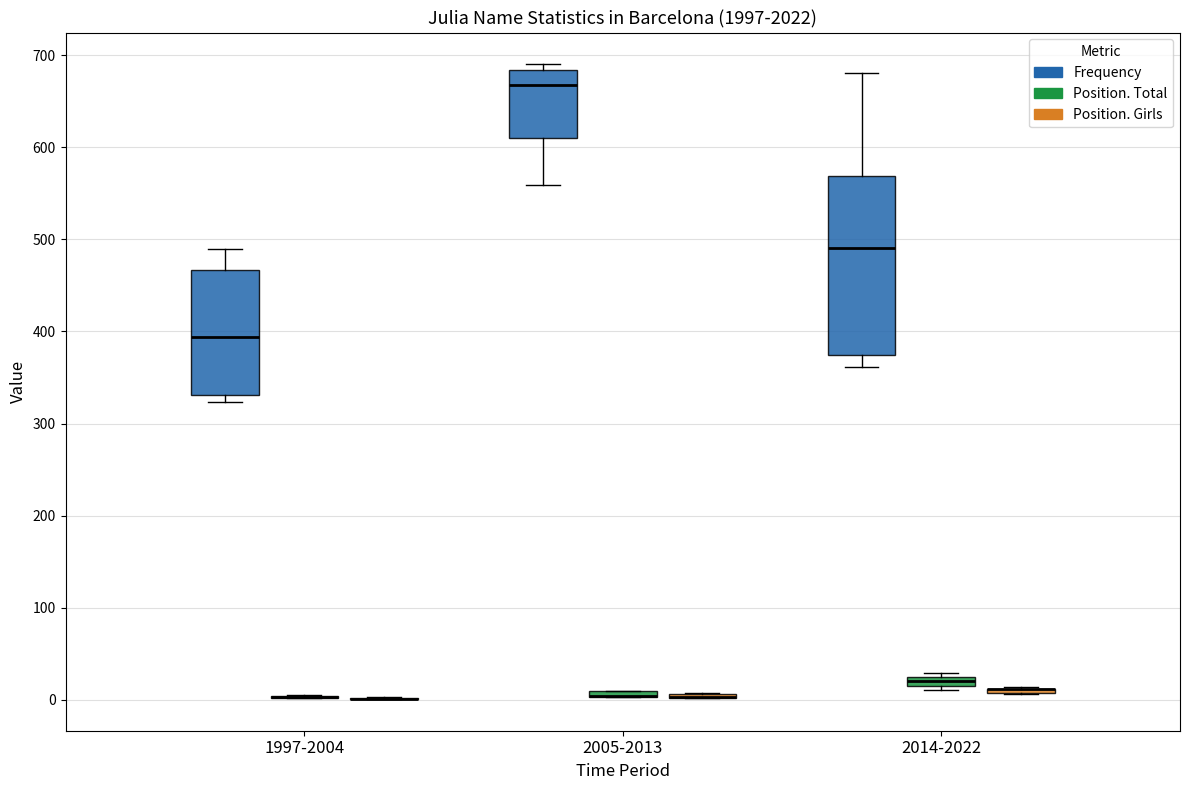

Which box is the tallest, from its lower edge to its upper edge?

2014-2022 (Frequency)